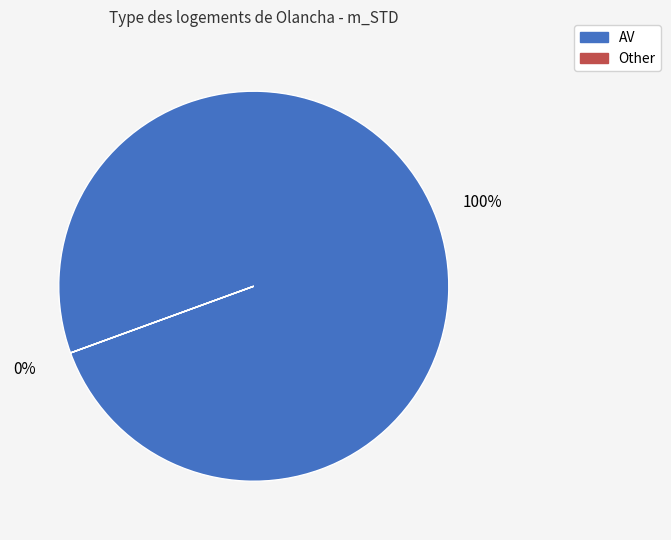

True or false: Other accounts for 0% of the total.

True